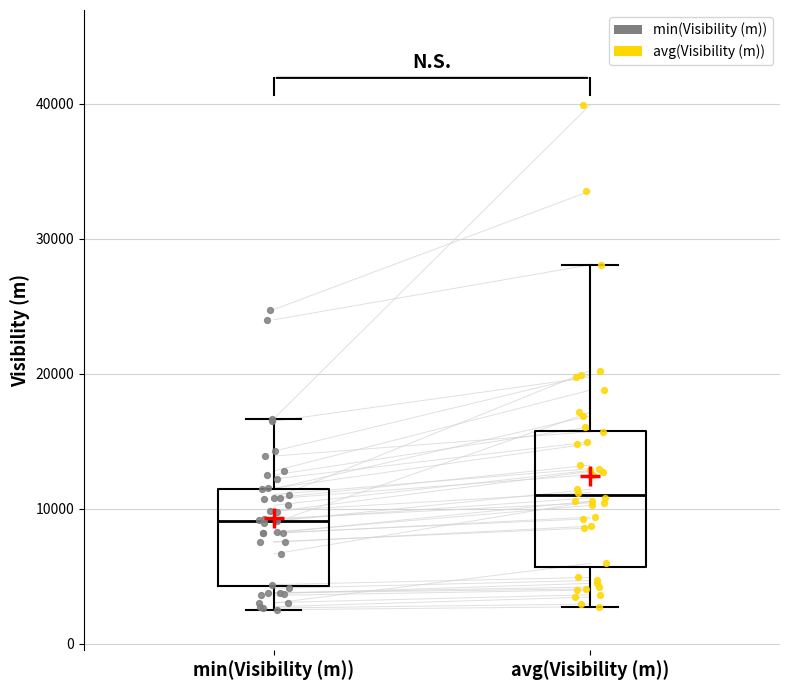

Where does the median line of the box for avg(Visibility (m)) sit on the y-axis? The values are not printed on the chart, so give them approximately, as read against the axis.

11000